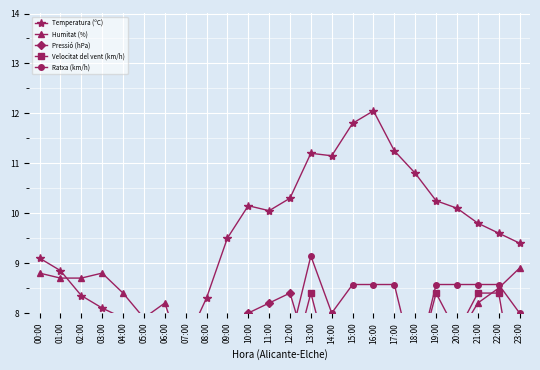

What position from the left is 01:00?

2